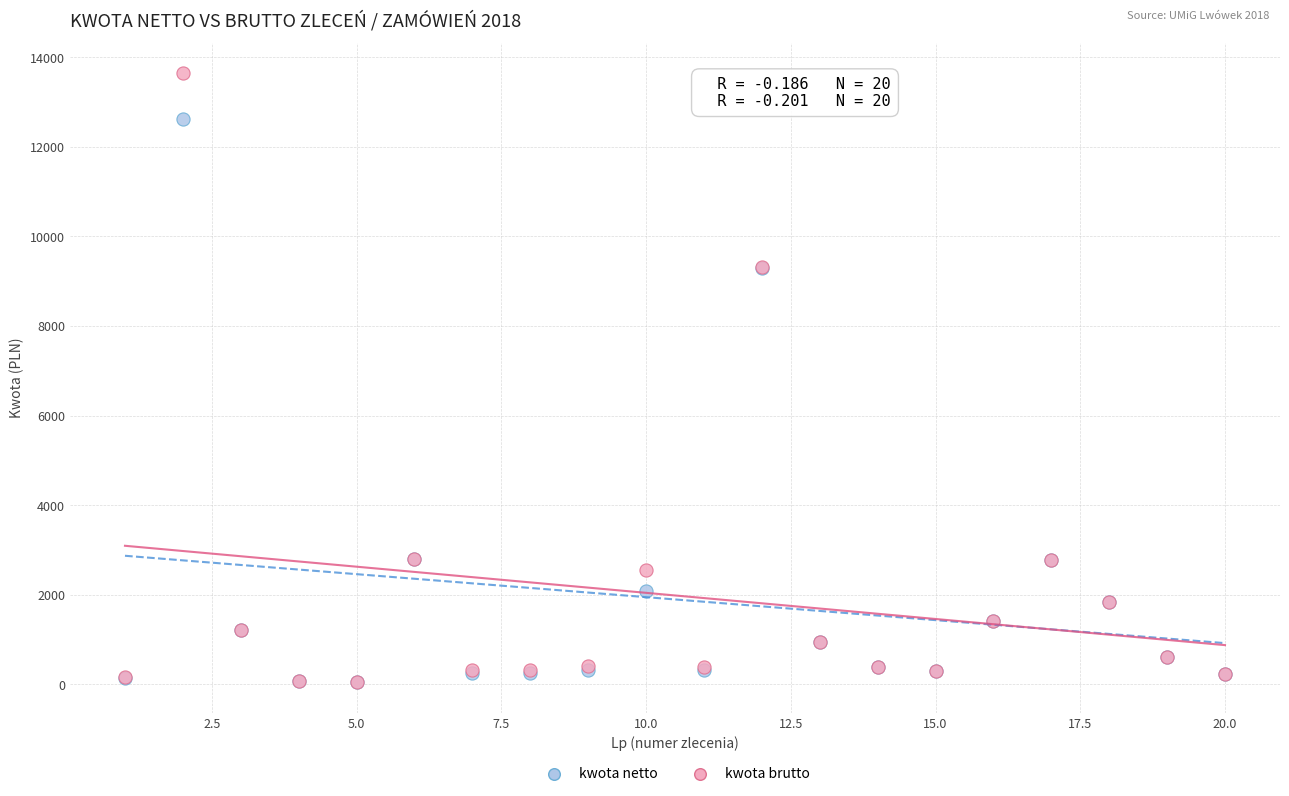

What are all the series names shown in the legend?

kwota netto, kwota brutto